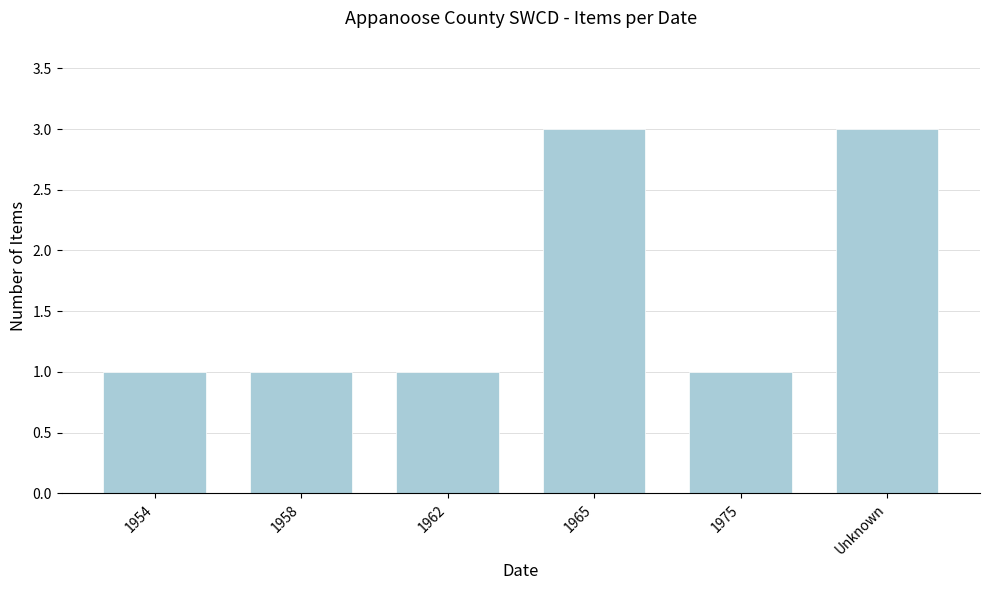

Reading left to right, list all the values displayed in this chart.

1	1	1	3	1	3